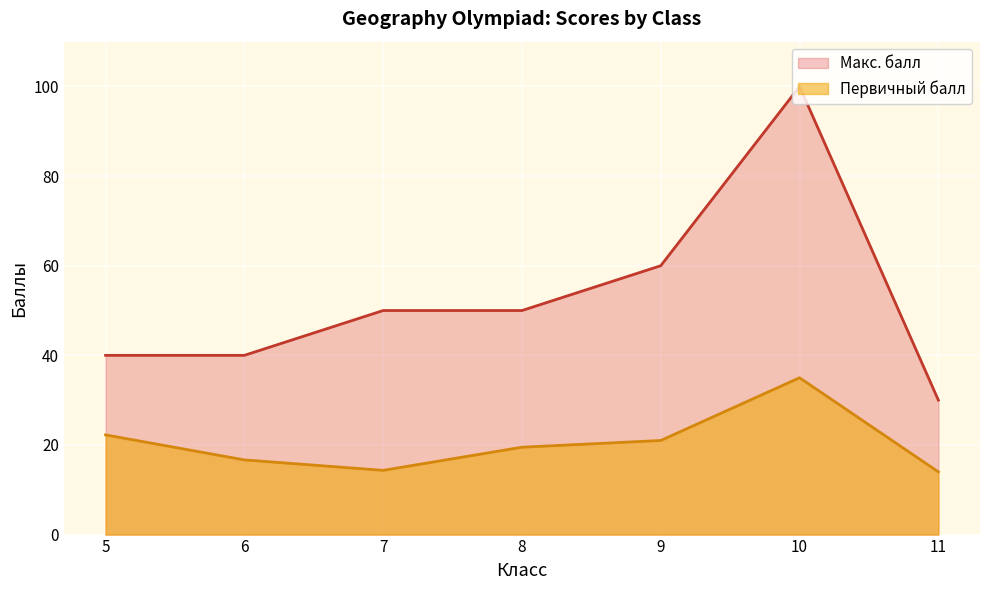

True or false: Первичный балл and Макс. балл cross at least once.

False